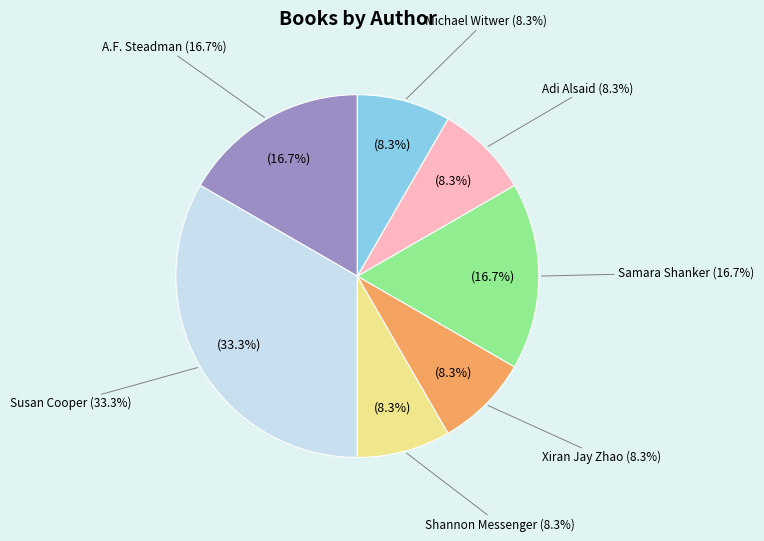

What is the smallest slice in the pie chart?

Shannon Messenger